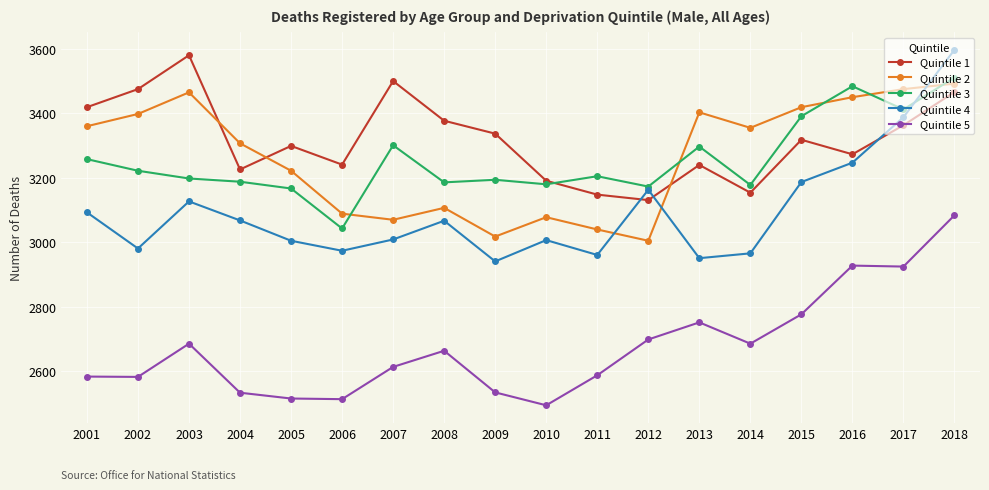

What is the value of the Quintile 4 point at the 7th from the left?

3009